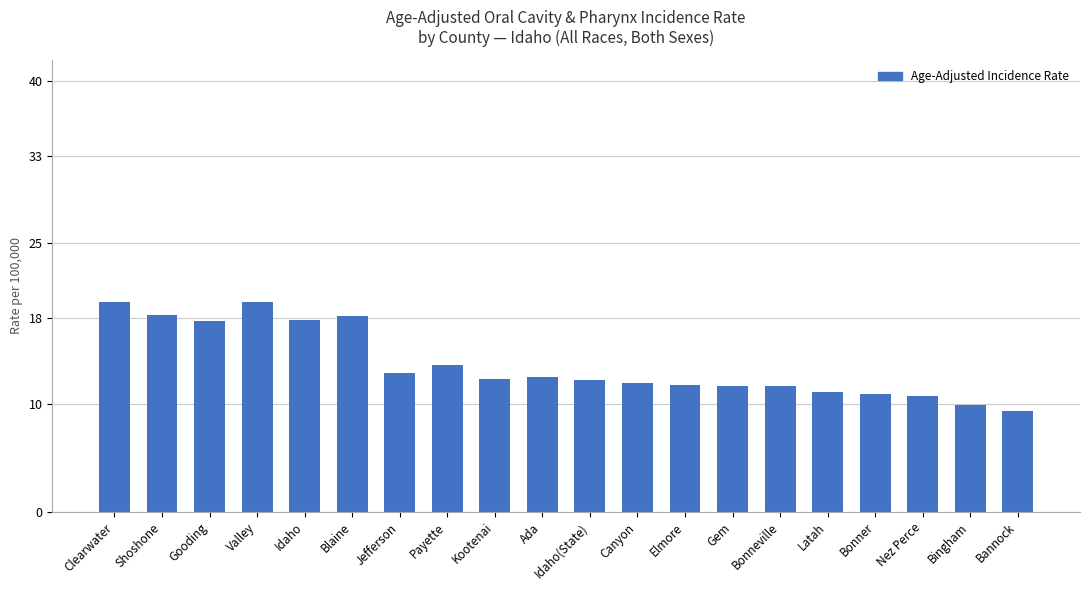

What is the difference between the maximum and minimum values?

10.1